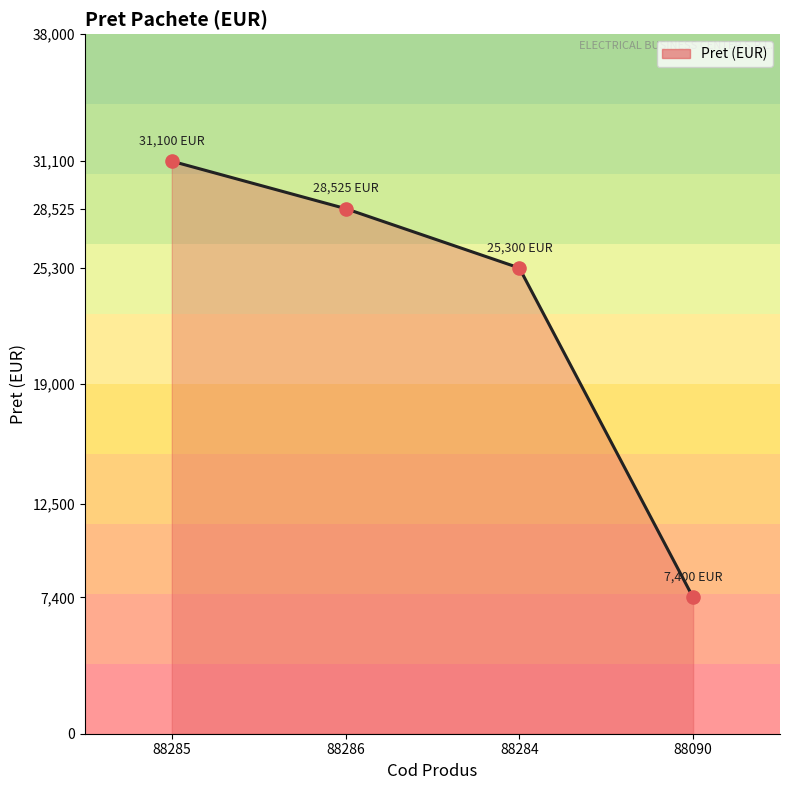

What is the change in value from 88285 to 88284?

-5800